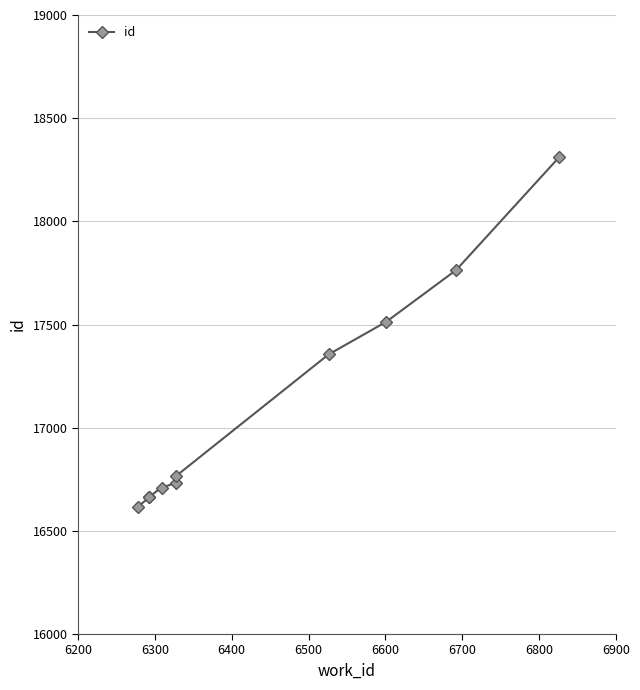

What is the difference between the maximum and minimum values?

1693